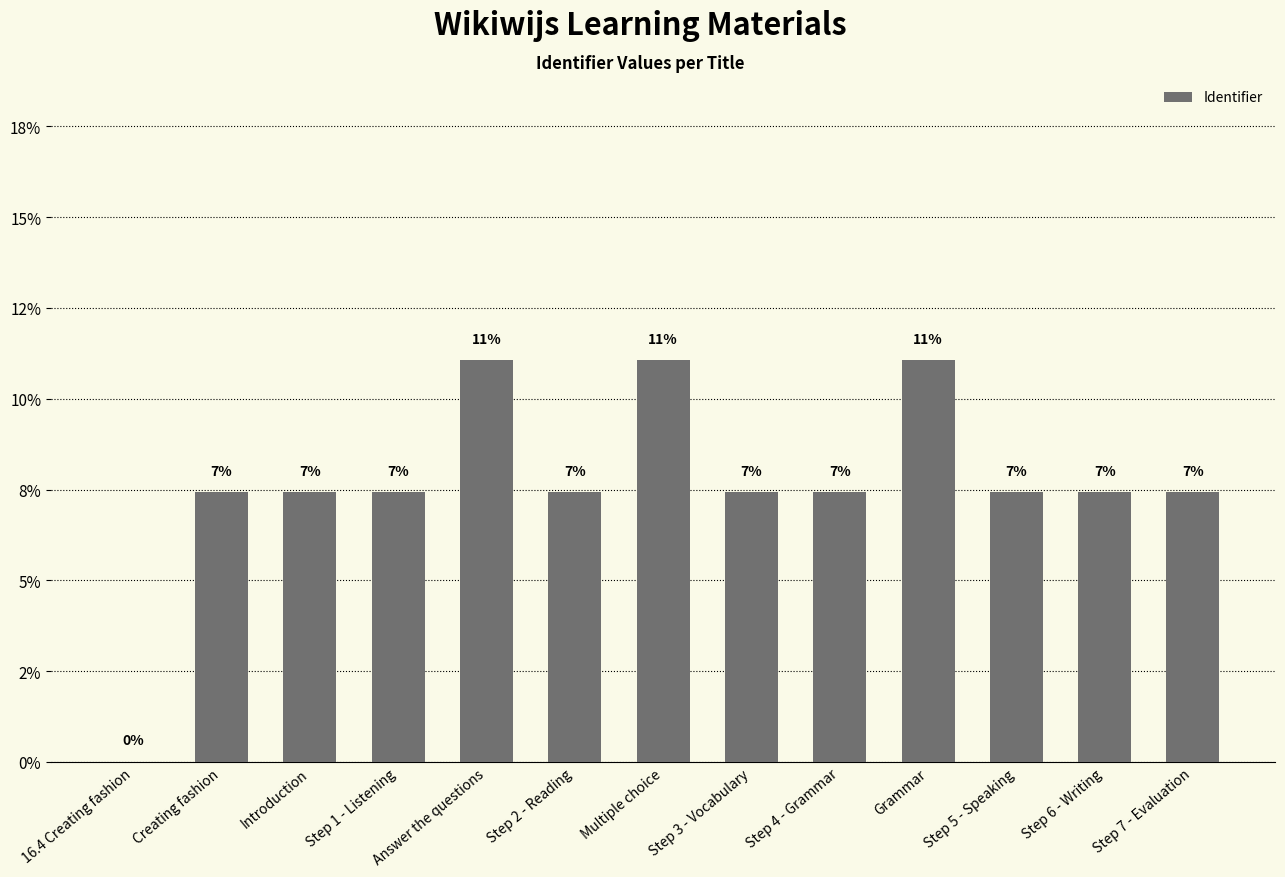

Between Multiple choice and Step 1 - Listening, which is larger?

Multiple choice